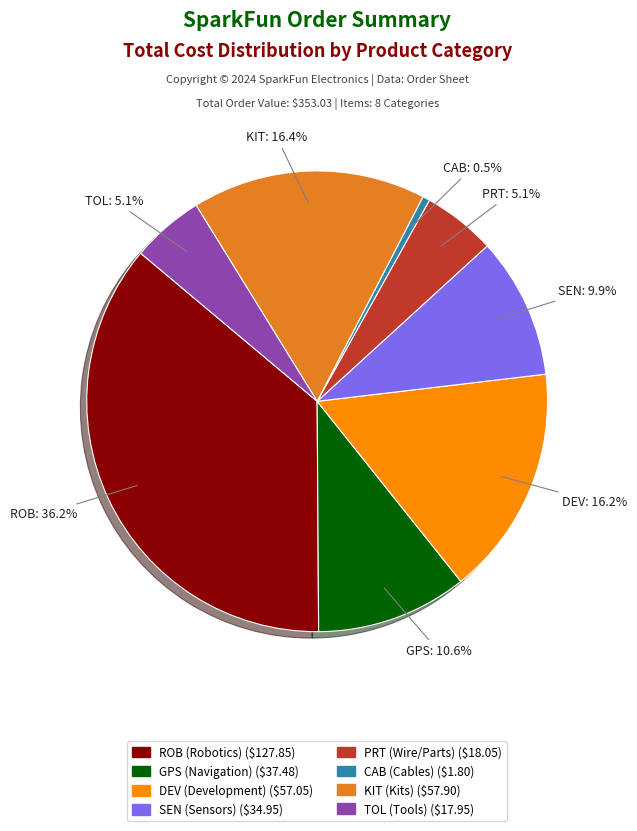

Is there a majority slice in this chart?

No